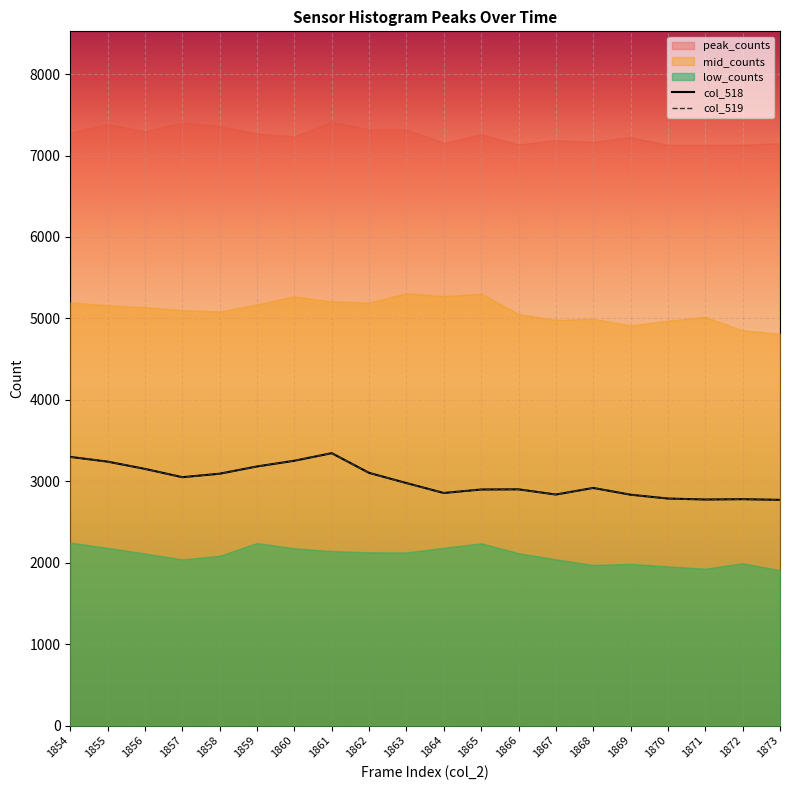

At which label does col_519 reach its minimum?

1873